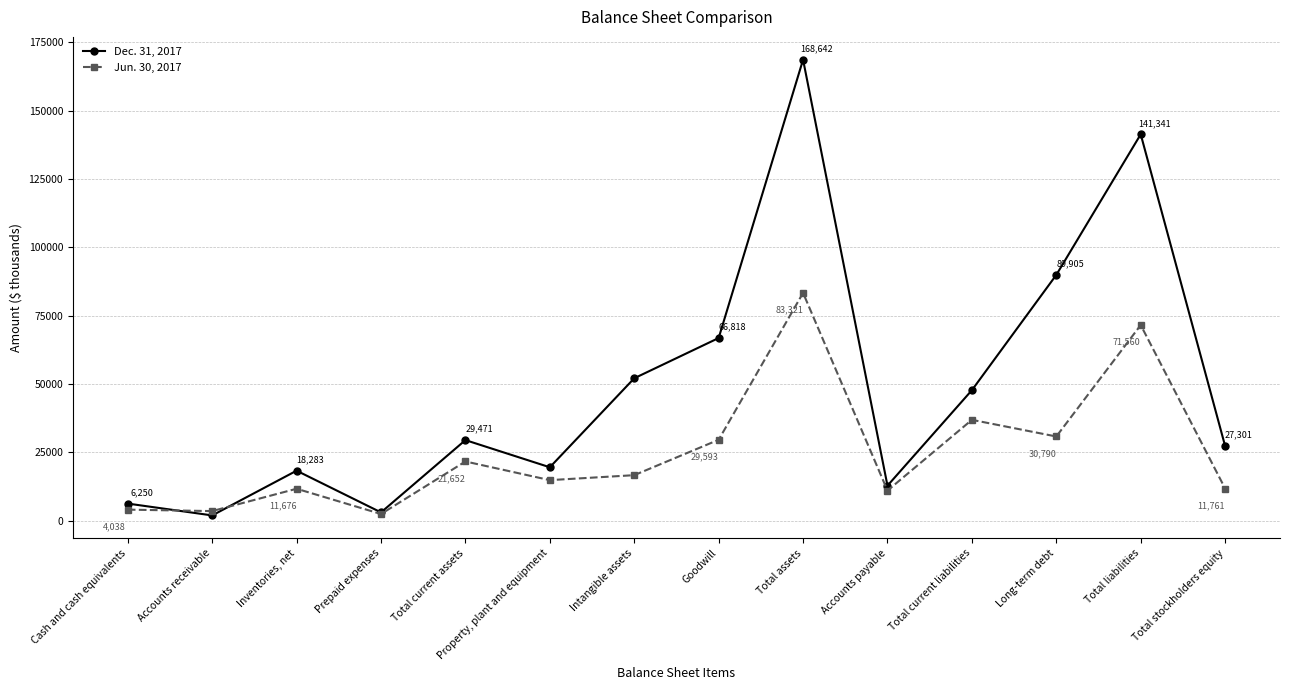

True or false: Dec. 31, 2017 has a value of 12800 at Accounts payable.

True